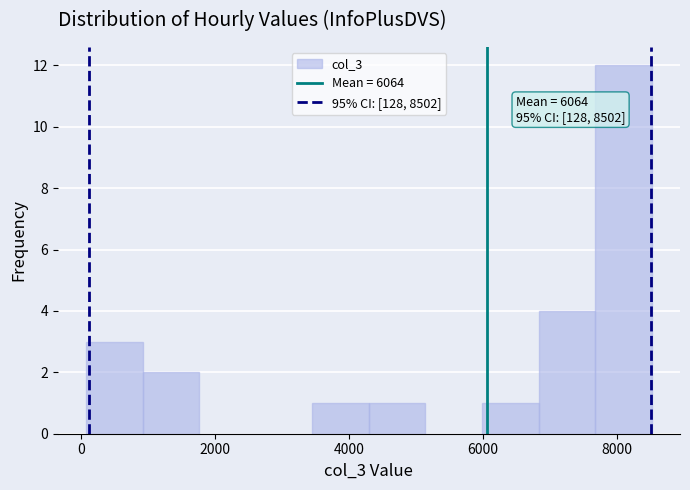

Over which range of the x-axis is the bar tallest?

7600 to 8600